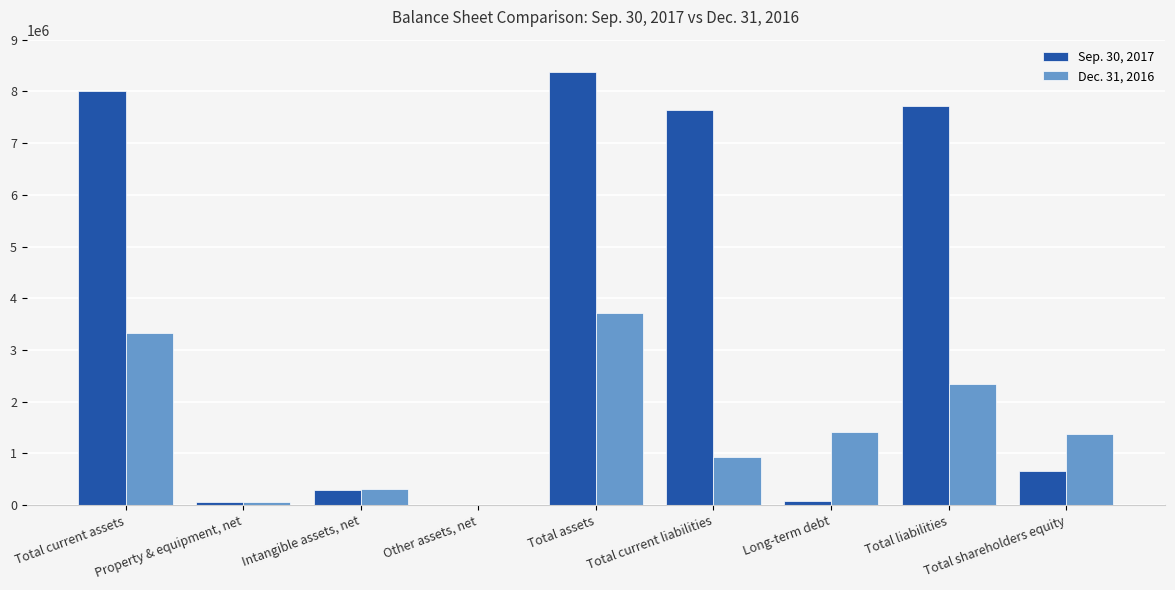

True or false: Sep. 30, 2017 has a value of 8370179 at Total assets.

True